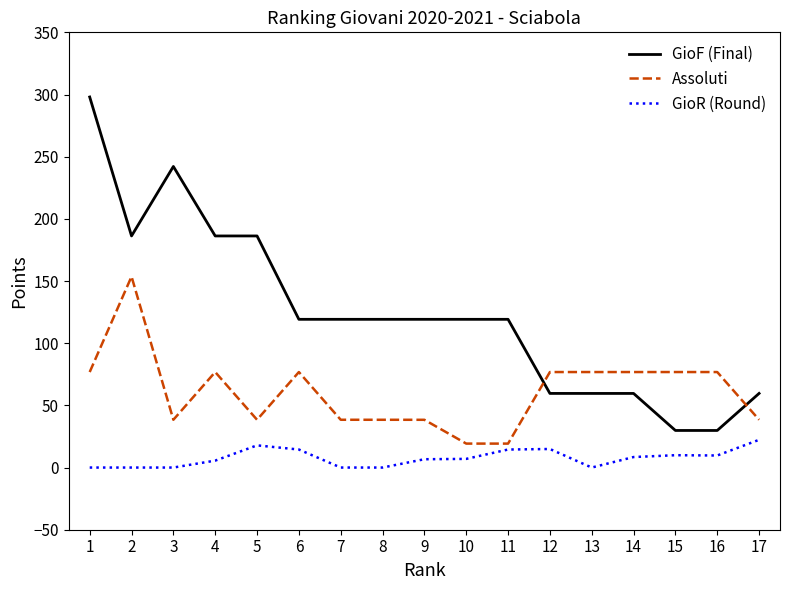

What is the difference between the highest and lowest values at 14?

68.4